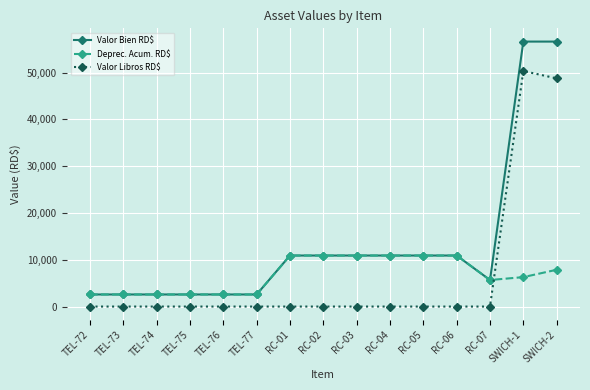

What is the difference between the highest and lowest values at SWICH-1?

50346.8